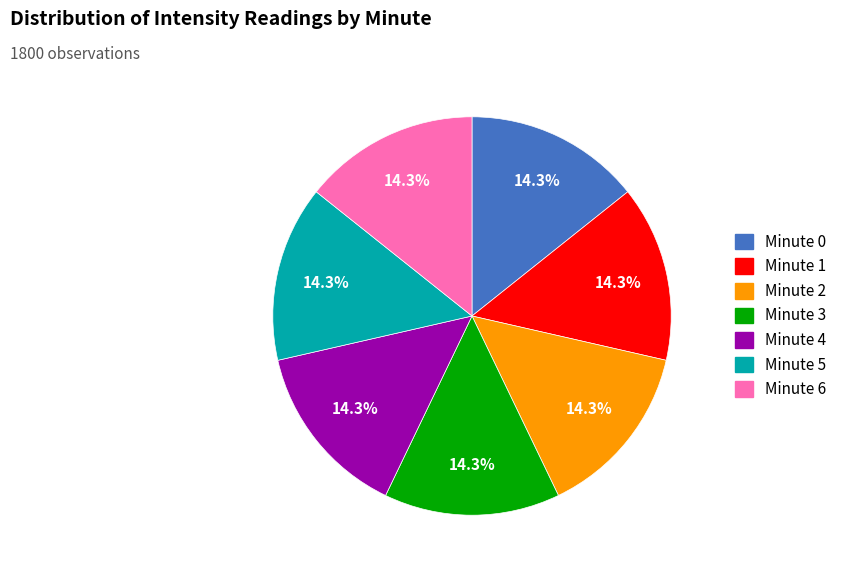

Approximately how many times larger is the value at Minute 6 compared to Minute 4?

1.0